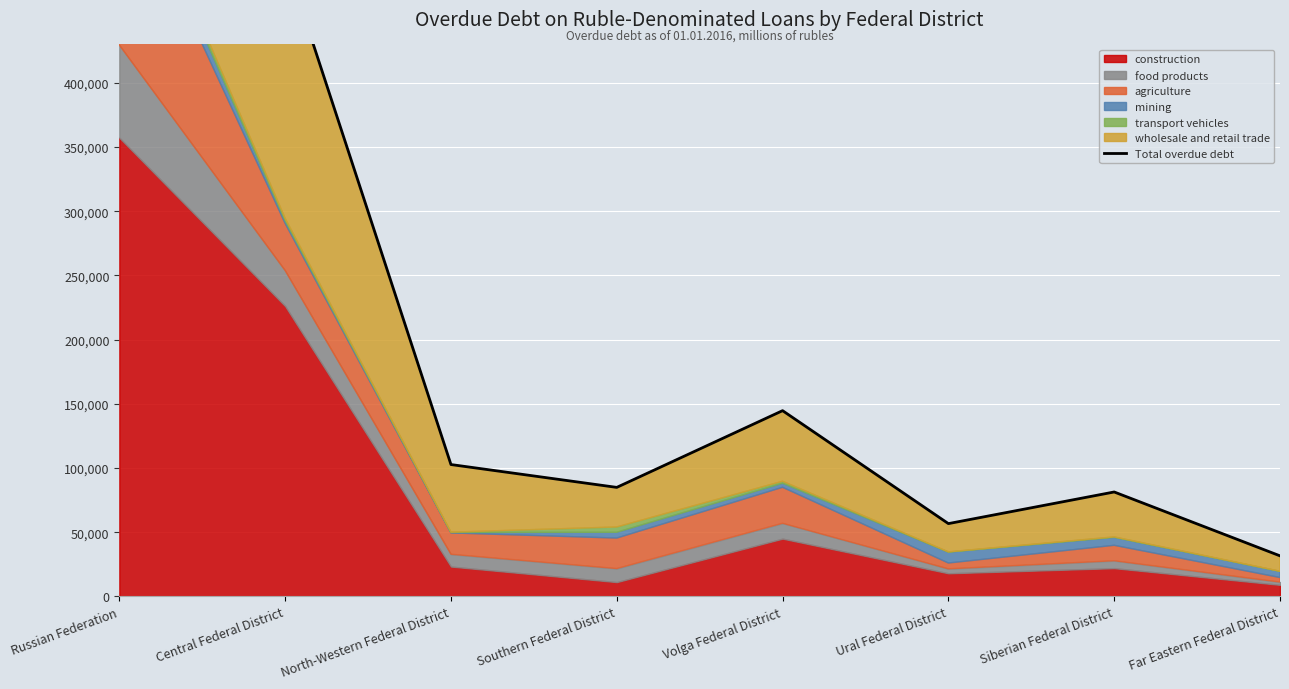

Reading left to right, what are all the values shown in this chart?

995818	497089	102720	84923	144700	56700	81350	31600